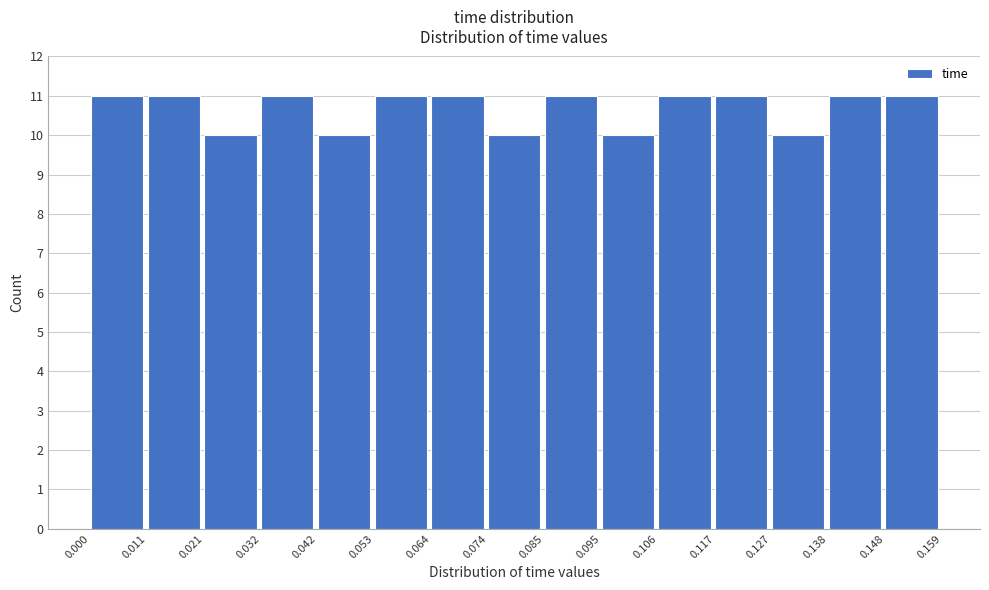

Reading left to right, list every bar in this chart as the range it spans on the x-axis followed by its height. The values are not printed on the chart, so give them approximately, as read against the axis.

0.000 to 0.011: 11
0.011 to 0.021: 11
0.021 to 0.032: 10
0.032 to 0.042: 11
0.042 to 0.053: 10
0.053 to 0.064: 11
0.064 to 0.074: 11
0.074 to 0.085: 10
0.085 to 0.095: 11
0.095 to 0.106: 10
0.106 to 0.117: 11
0.117 to 0.127: 11
0.127 to 0.138: 10
0.138 to 0.148: 11
0.148 to 0.159: 11